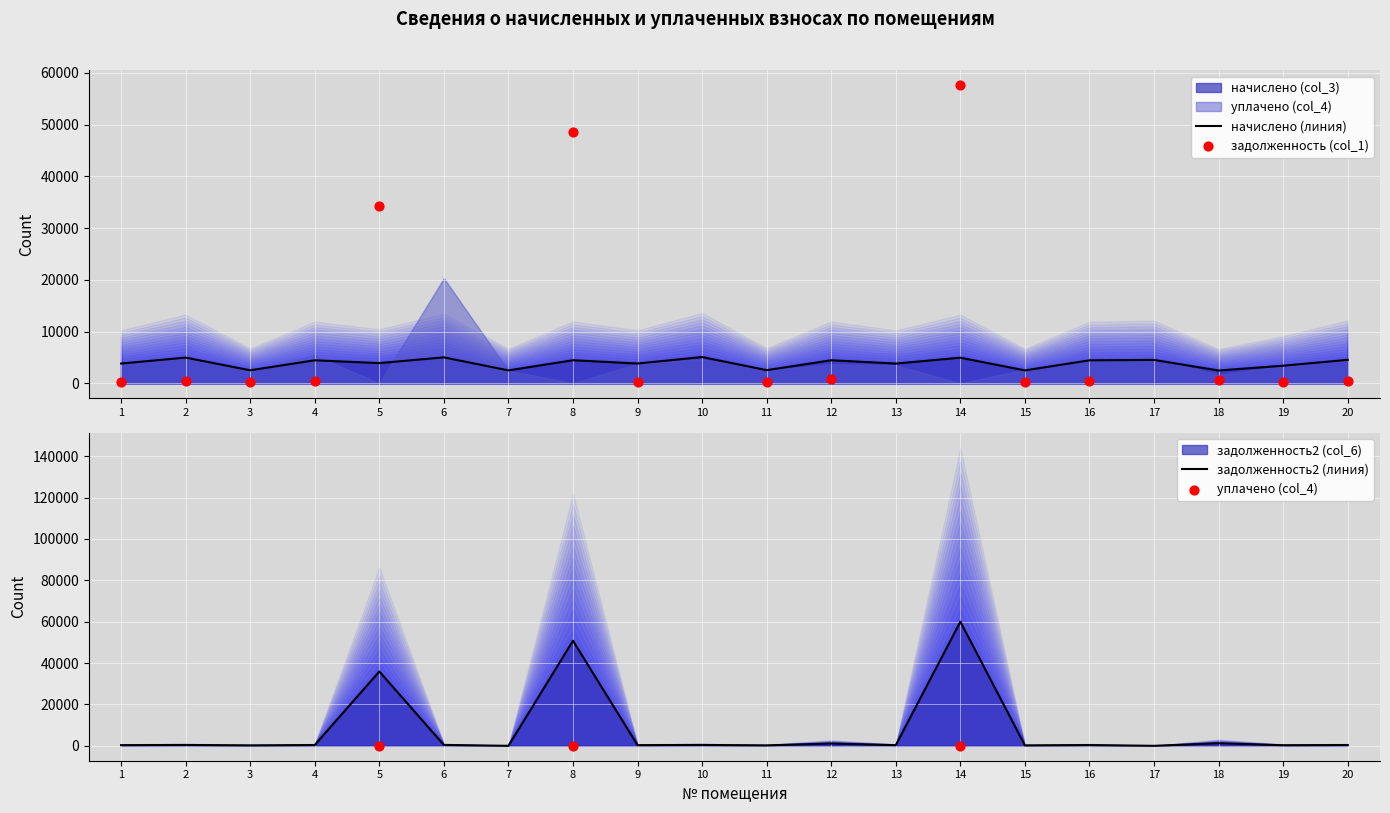

Which series contains the lowest Y value?

задолженность (col_1)